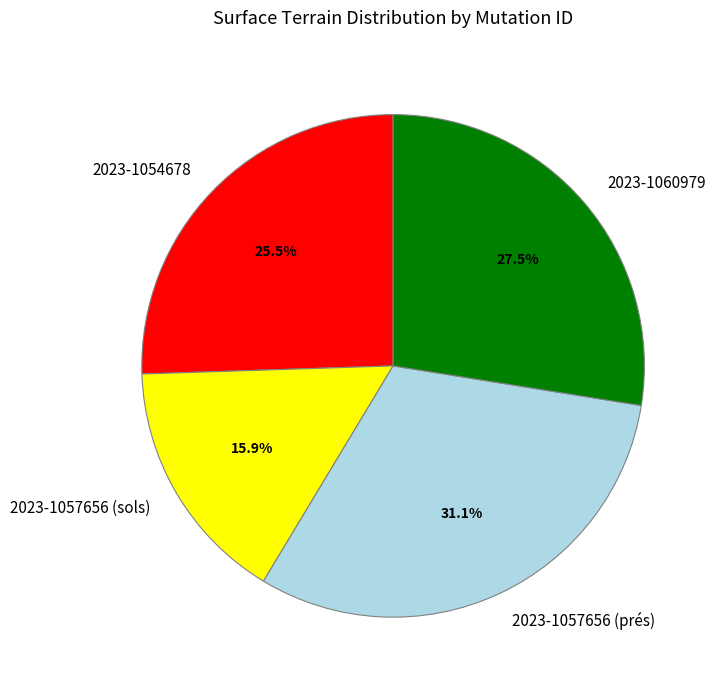

How many segments does this pie chart have?

4